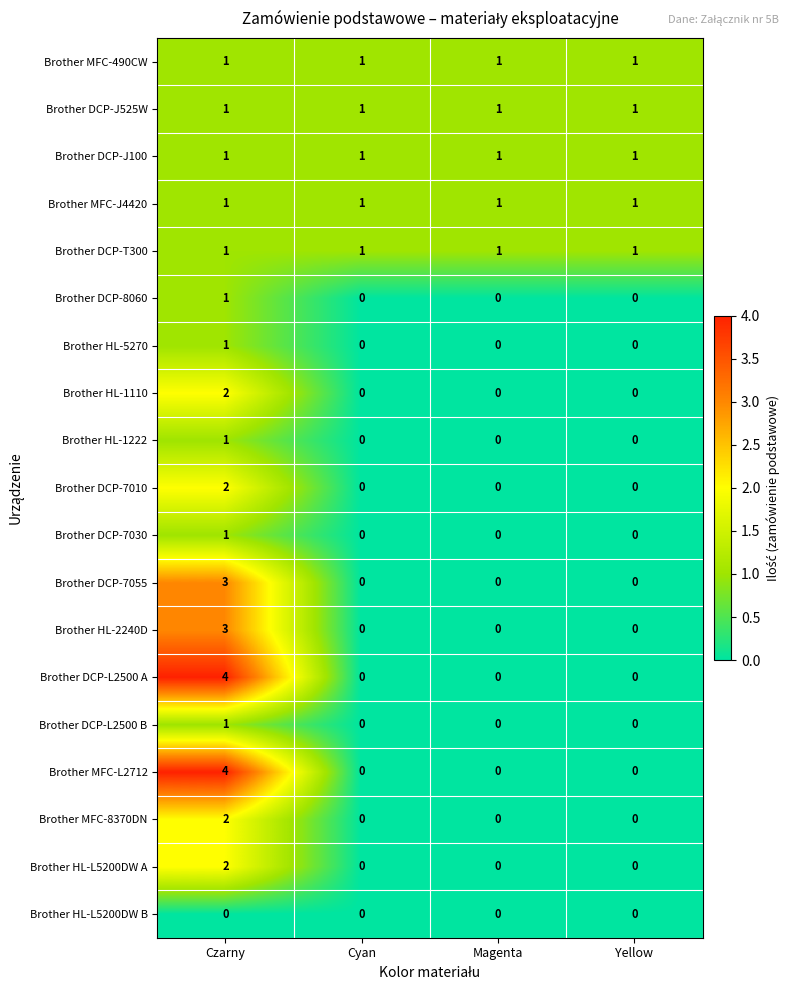

What is the difference between the maximum and minimum values in the Brother HL-2240D series?

3